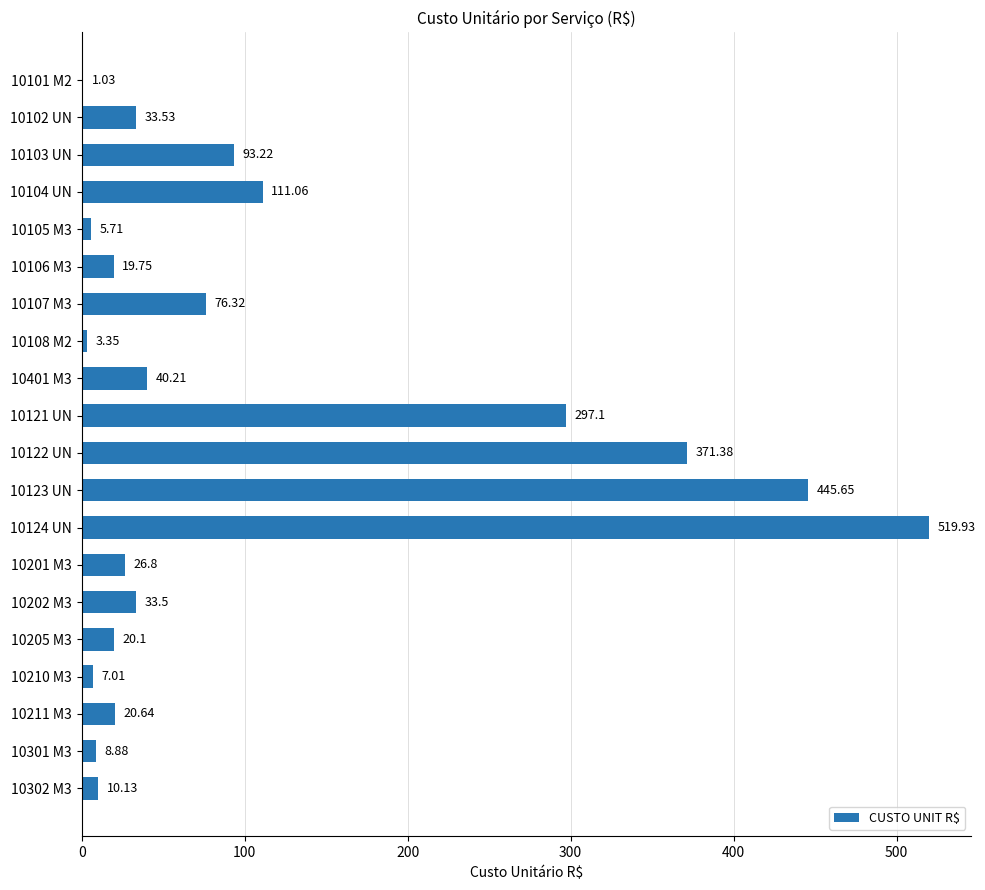

How many values exceed 33?

10